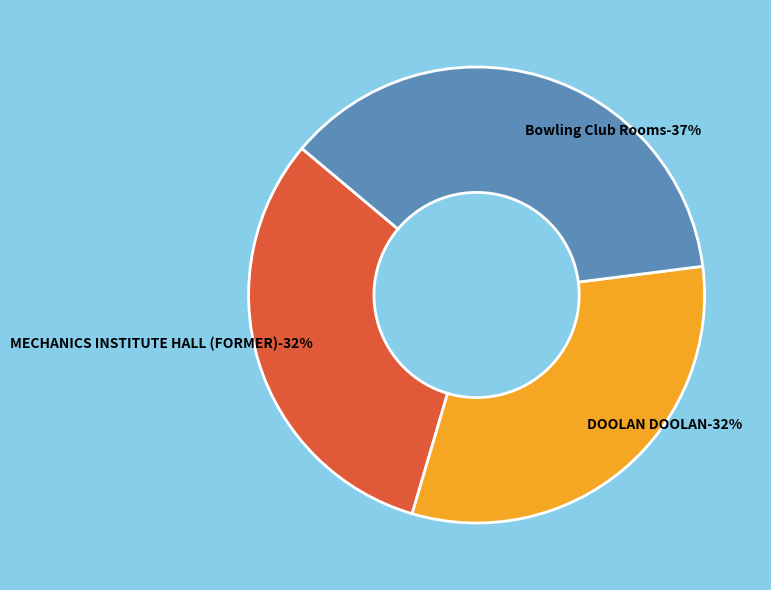

To the nearest percent, what is the average slice percentage?

33%